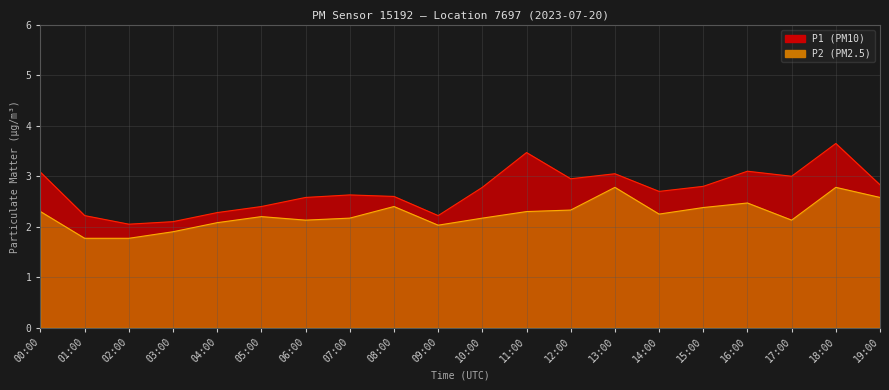

What is the difference between the maximum and second lowest values in the P2 series?

1.0